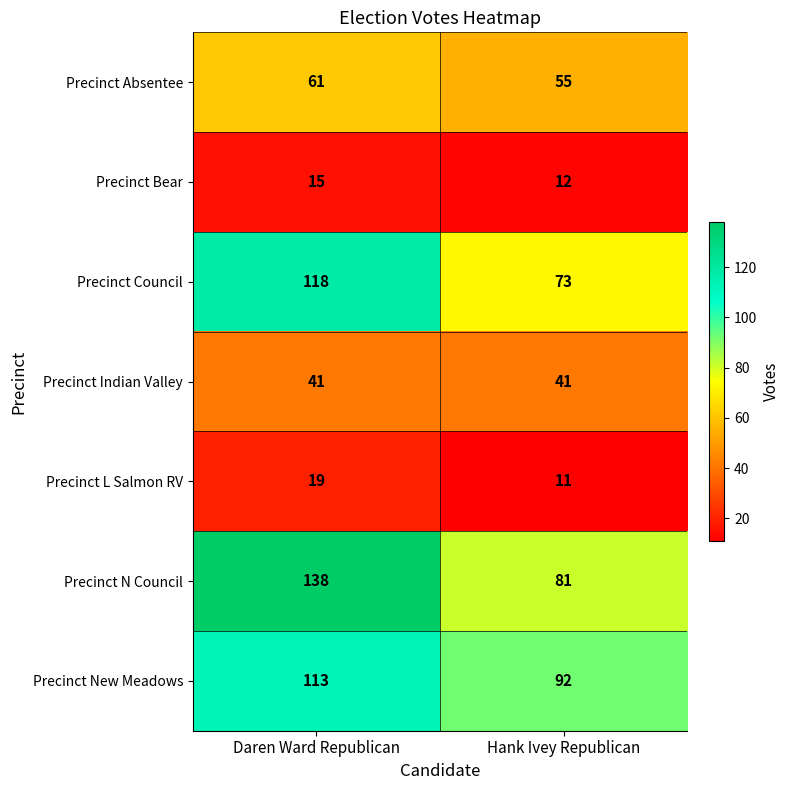

The value of Precinct N Council at Daren Ward Republican is 212. True or false?

False